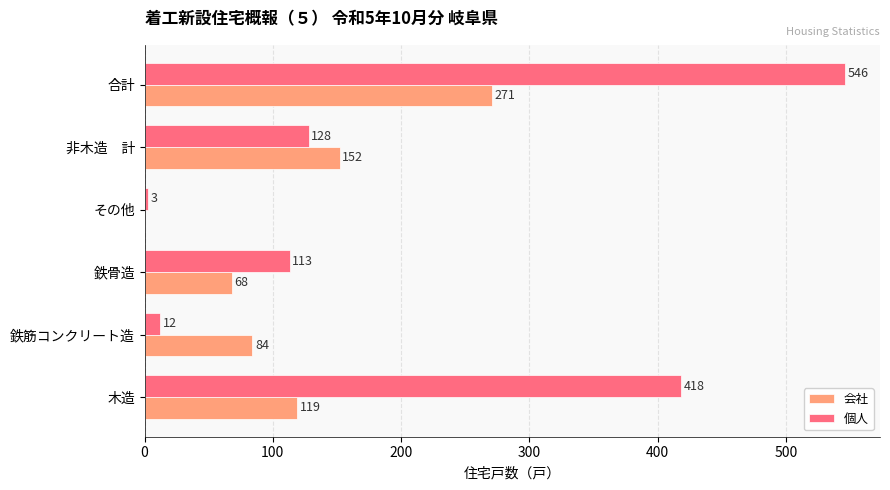

What is the sum of all 会社 values?

694